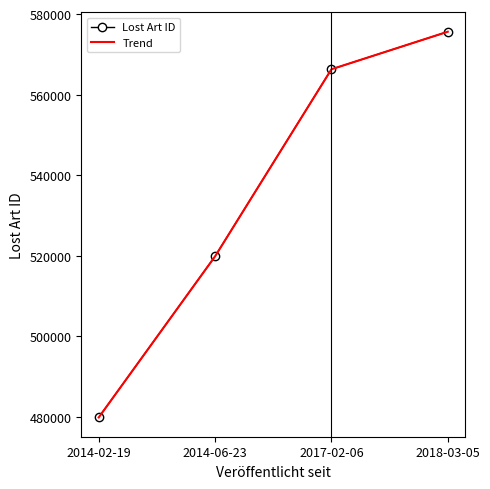

Is the value of Trend at 2014-02-19 greater than the value of Lost Art ID at 2014-06-23?

No